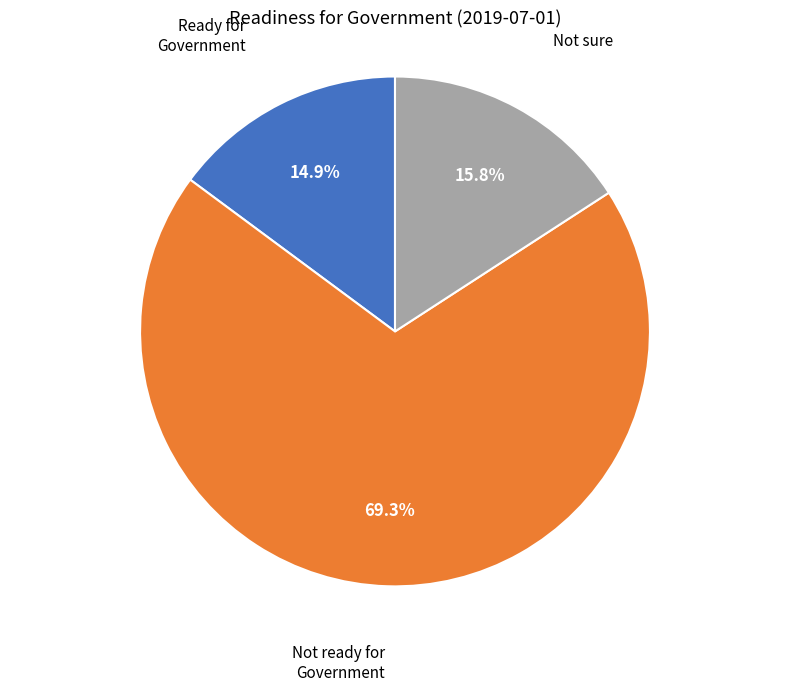

How many segments does this pie chart have?

3